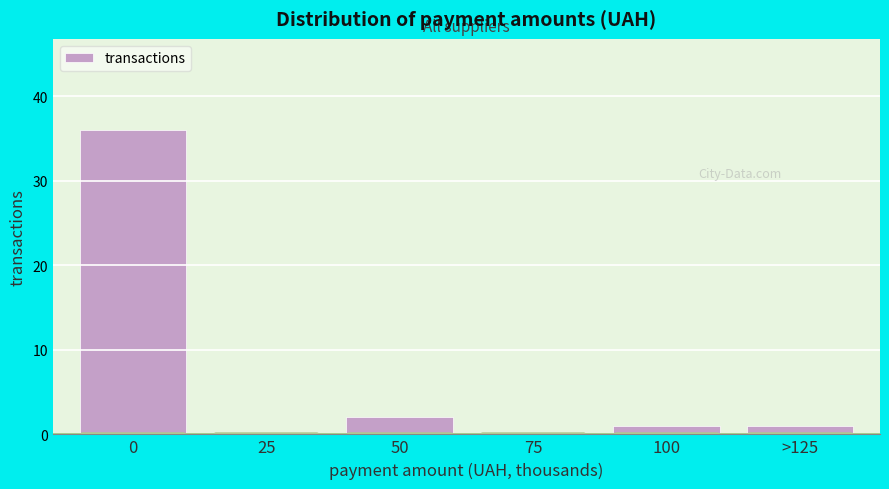

Reading left to right, transcribe all the data shown in this chart.

0=36	25=0	50=2	75=0	100=1	>125=1